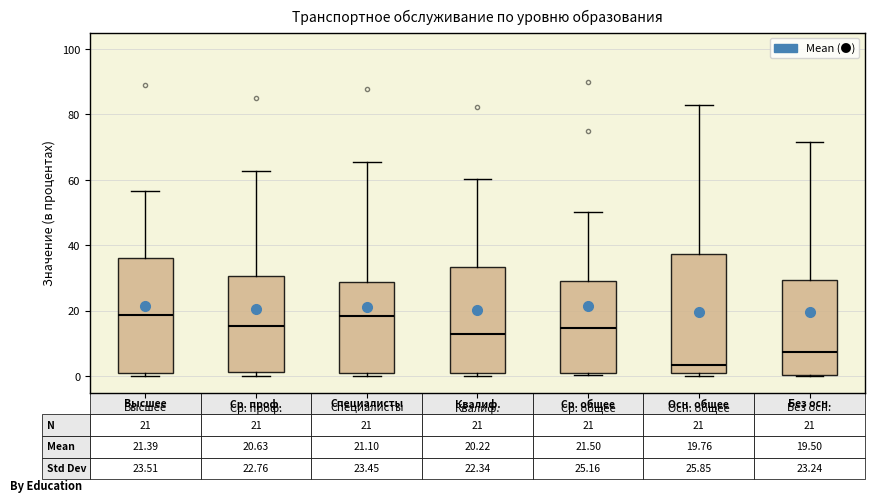

Which box's median line is the lowest?

Осн. общее